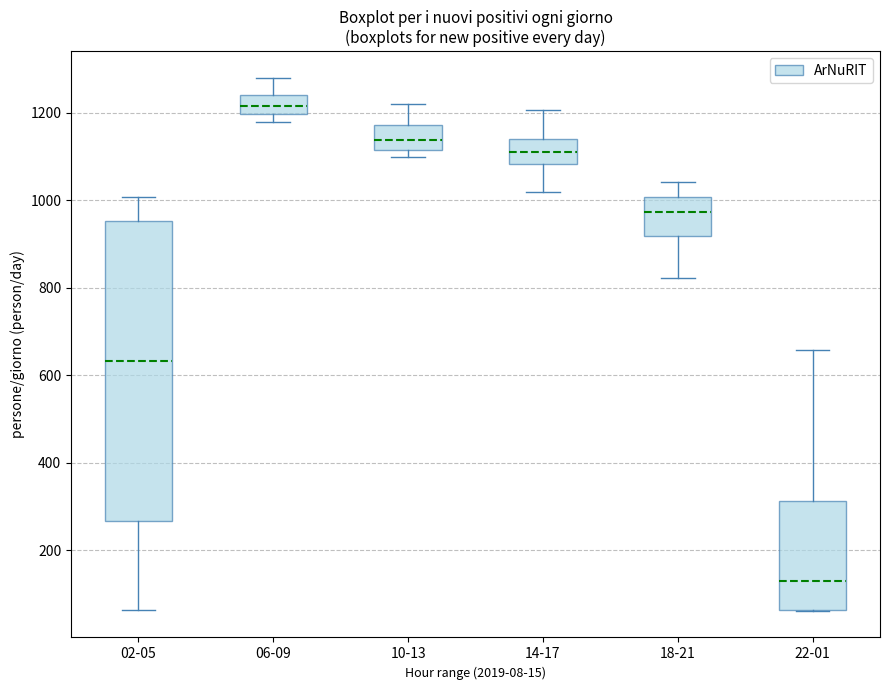

Which box has the highest median line?

06-09